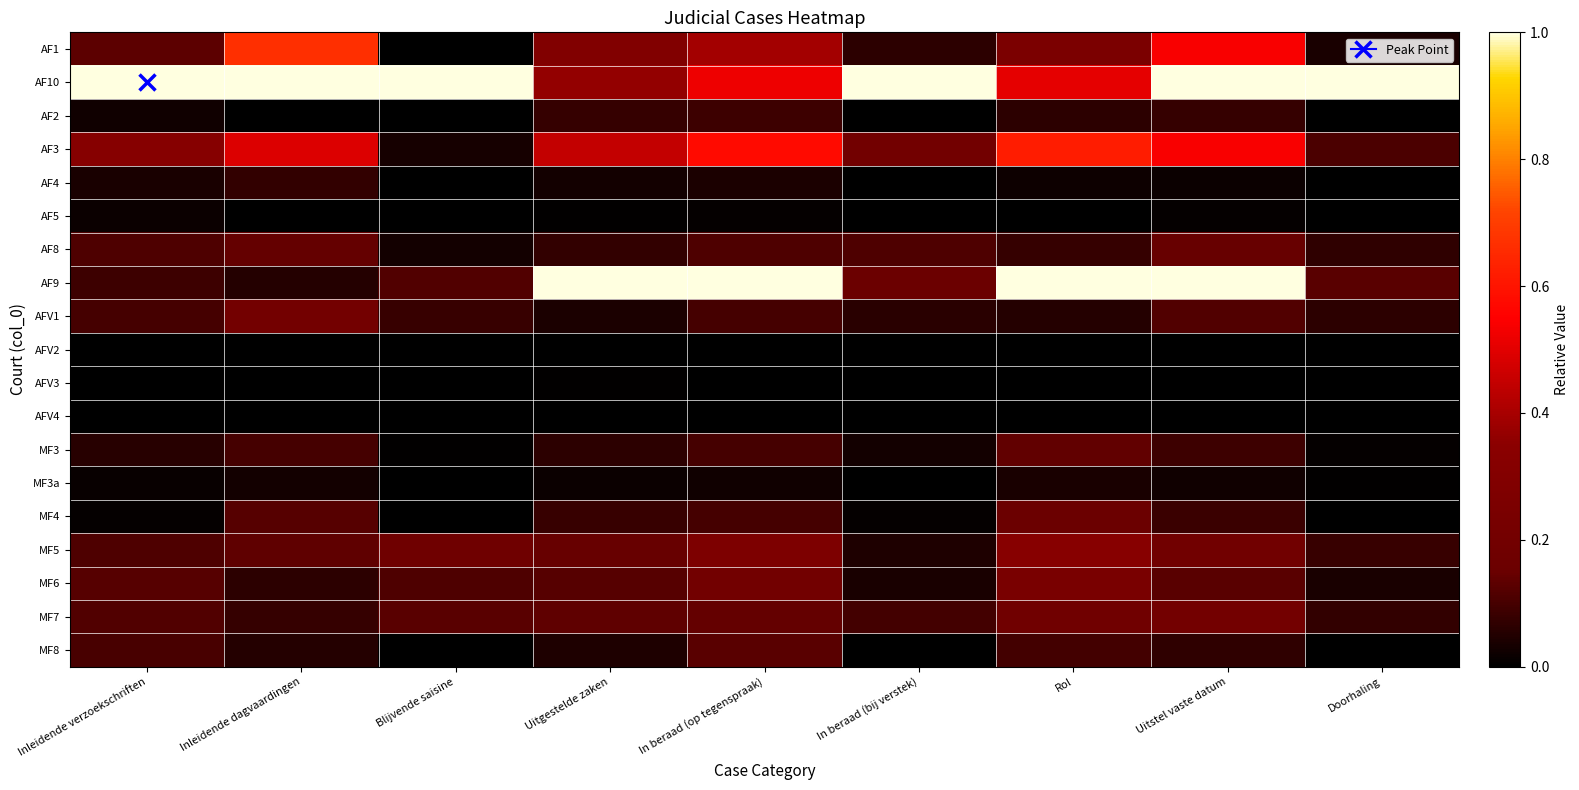

At which category is the sum across all series the highest?

Uitstel vaste datum